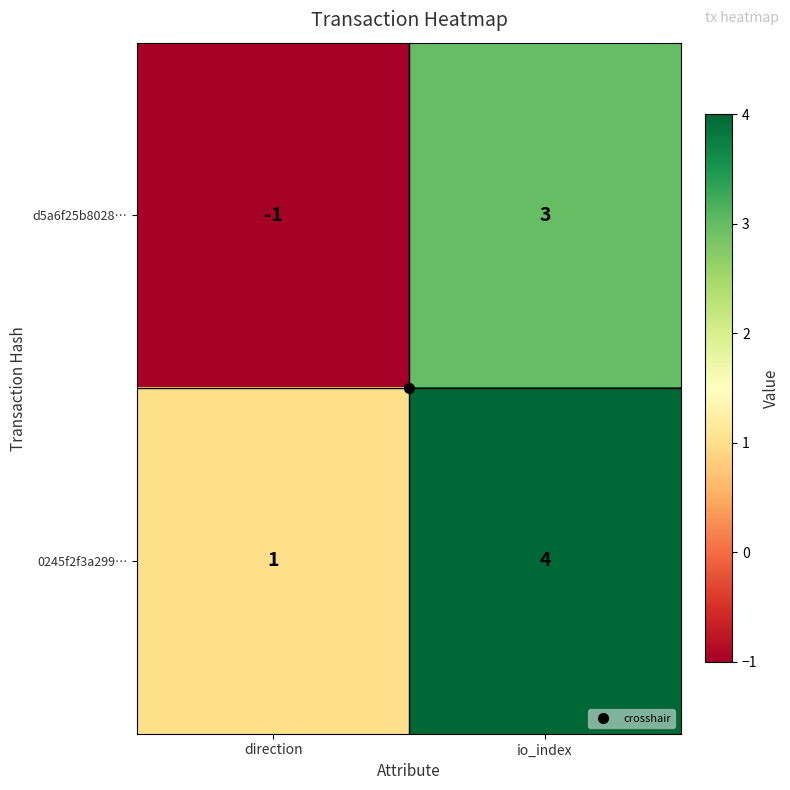

Rank the series by their maximum value, from lowest to highest.

d5a6f25b8028…, 0245f2f3a299…